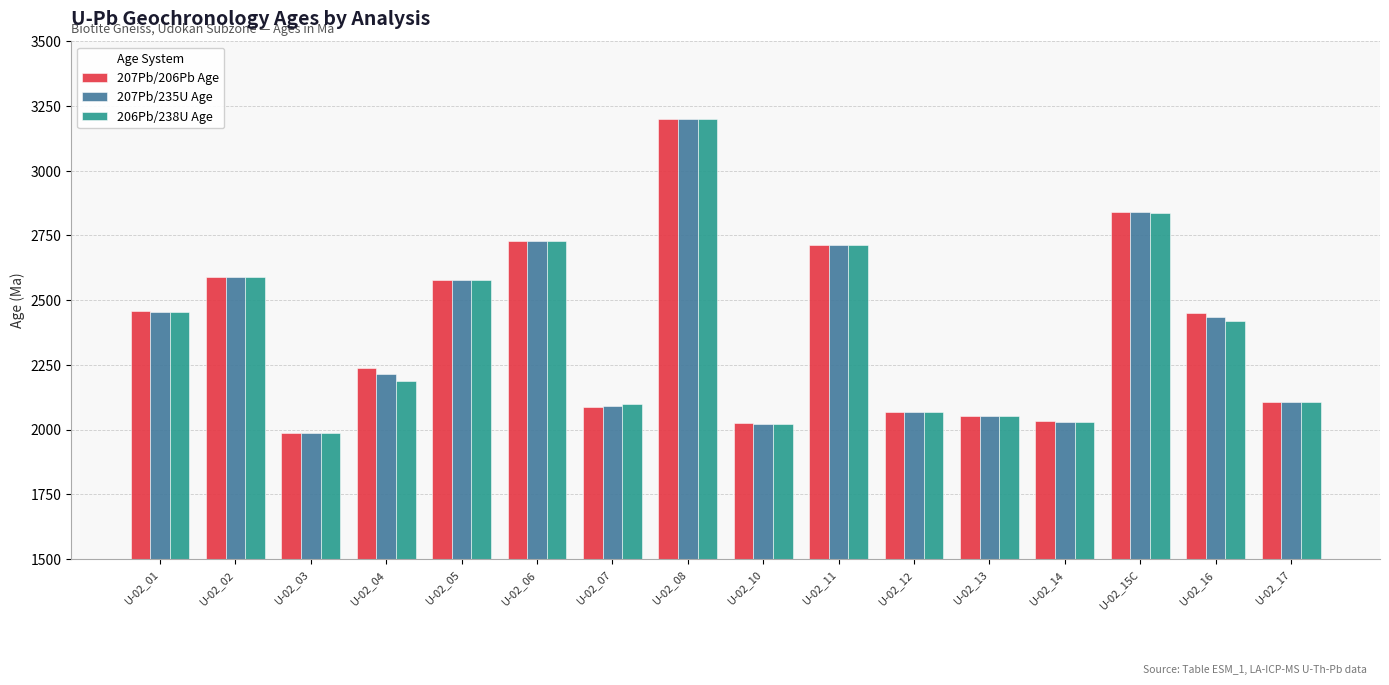

Reading right to left, extract all data points from this chart.

207Pb/206Pb Age: 2105	2449	2841	2032	2052	2070	2715	2024	3201	2086	2729	2579	2238	1987	2588	2457
207Pb/235U Age: 2106	2436	2839	2031	2052	2068	2714	2023	3201	2092	2728	2579	2214	1987	2588	2455
206Pb/238U Age: 2106	2420	2838	2031	2051	2067	2713	2023	3201	2098	2728	2579	2188	1987	2588	2453